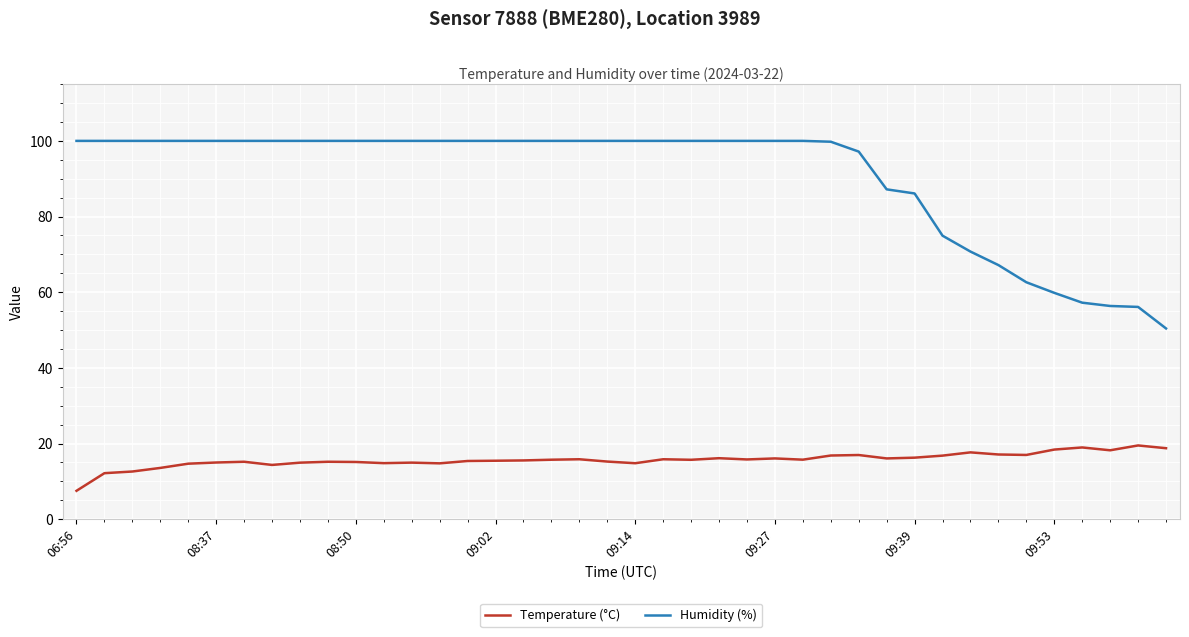

What is the maximum value shown in the chart?

100.0